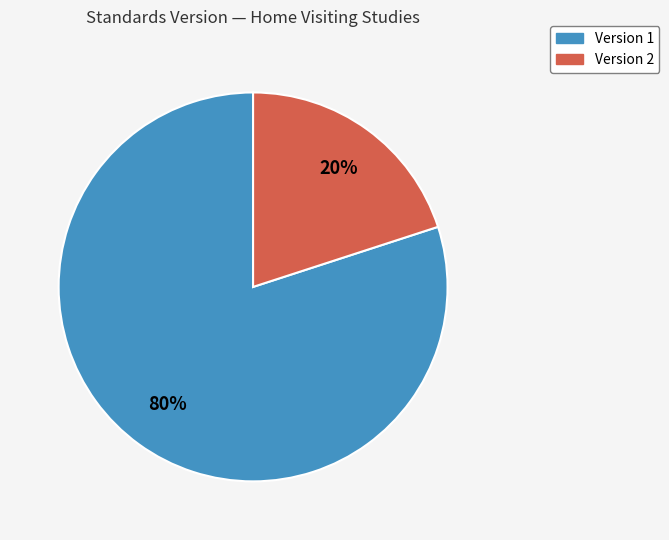

Approximately how many times larger is the value at Version 1 compared to Version 2?

4.0